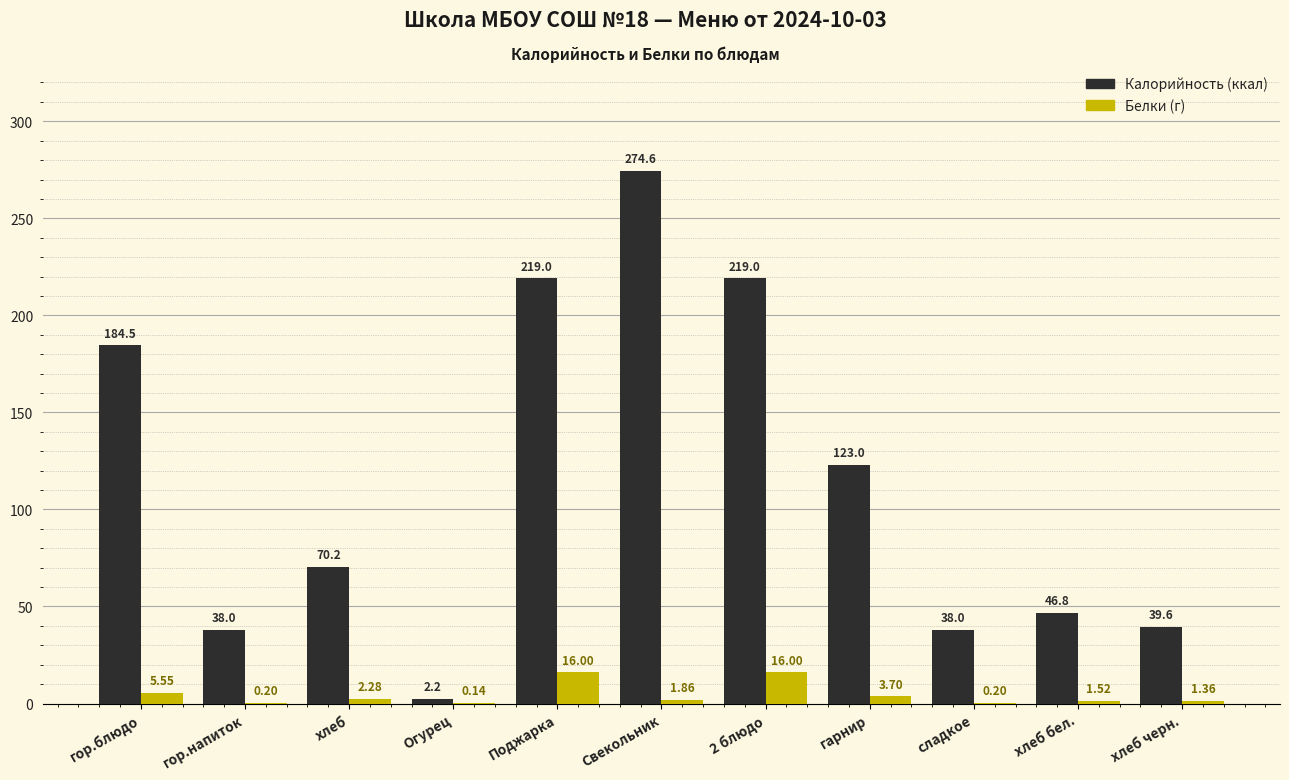

Which category has the highest value across all series?

Свекольник